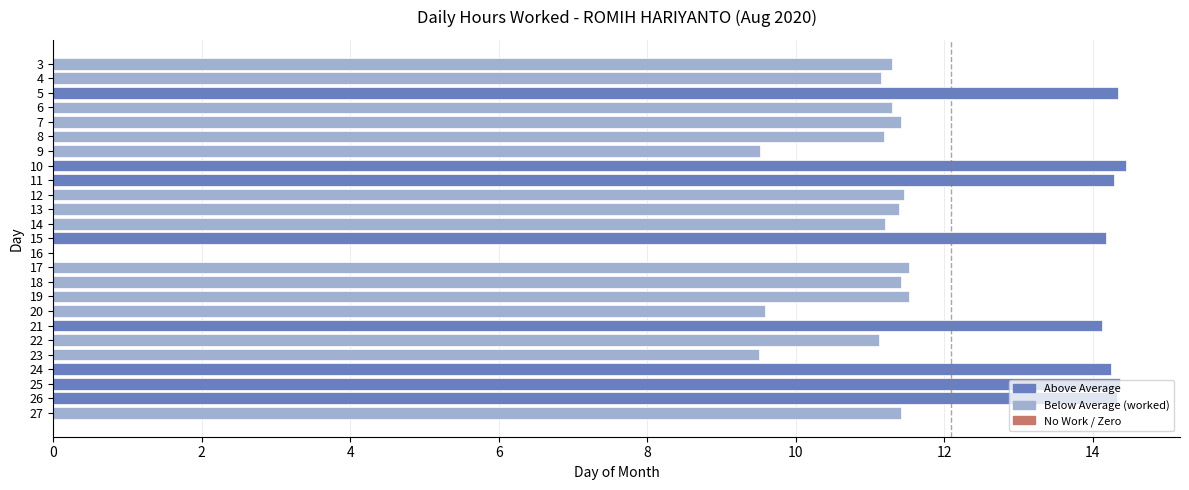

The chart shows a value of 5.9 at 4. True or false?

False